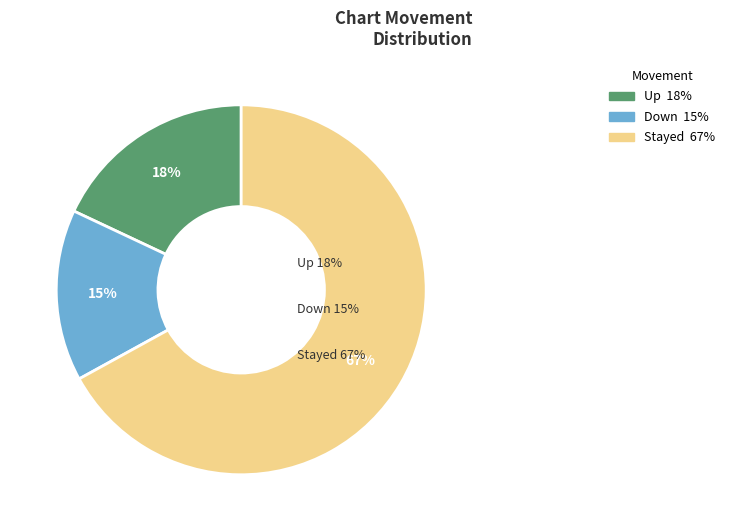

How many slices are in this pie chart?

3